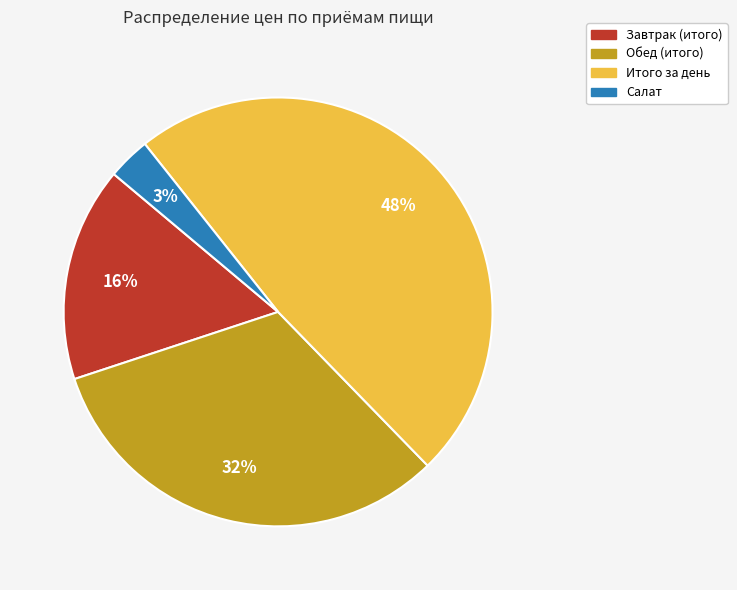

How many slices are in this pie chart?

4